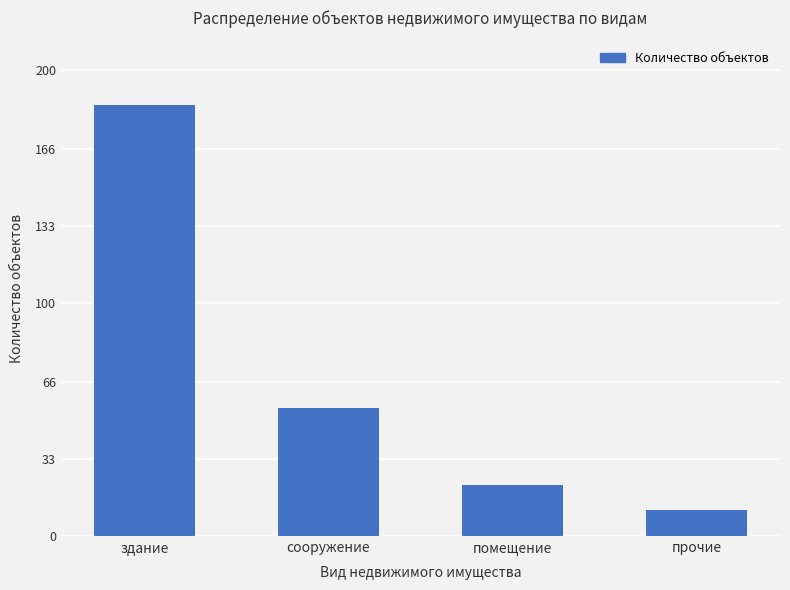

Which category has the lowest value across all series?

прочие